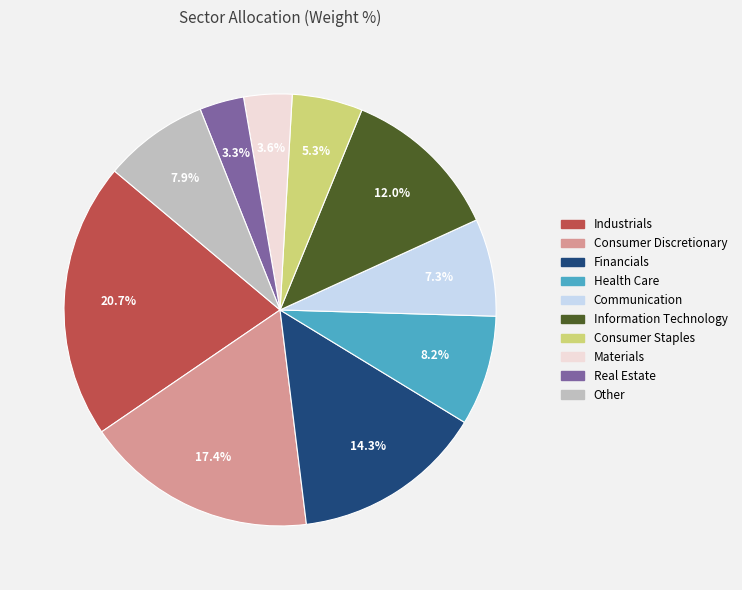

Is Communication the majority of the pie?

No